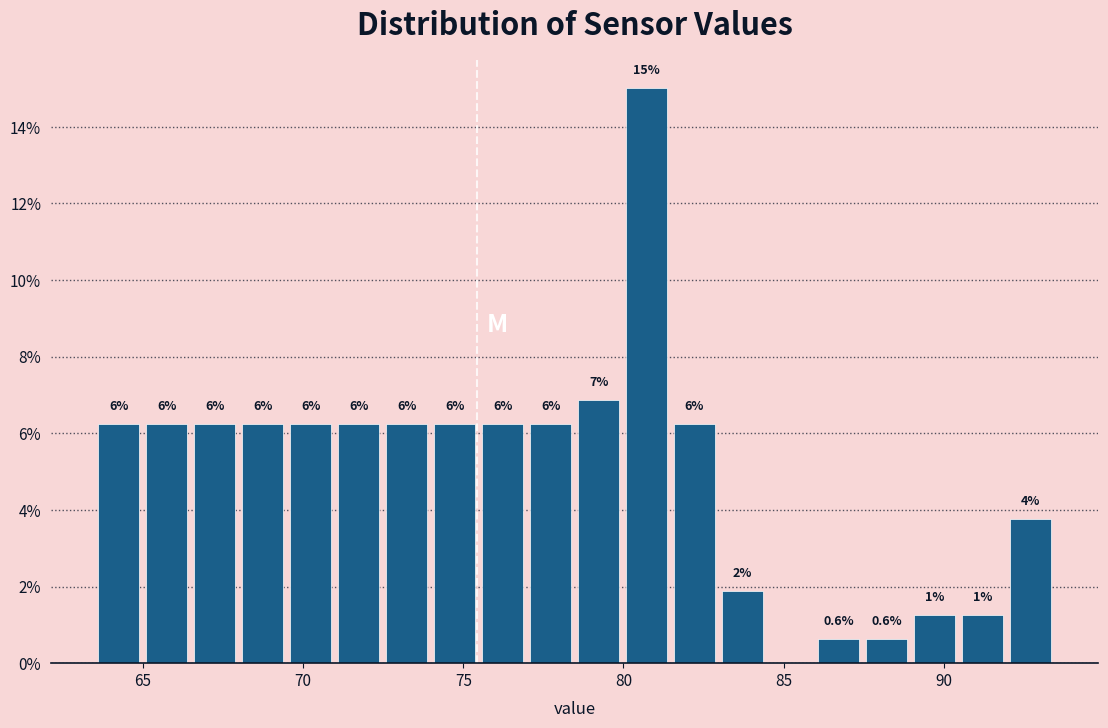

Around what value on the x-axis is the tallest bar? Give the approximate position of its centre, as read against the axis.

80.5